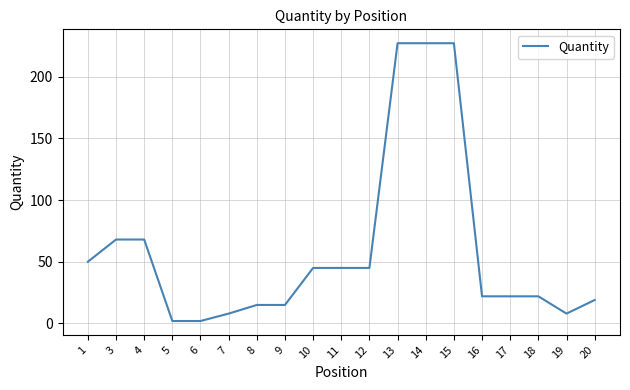

True or false: the data shows 33 at 20.

False